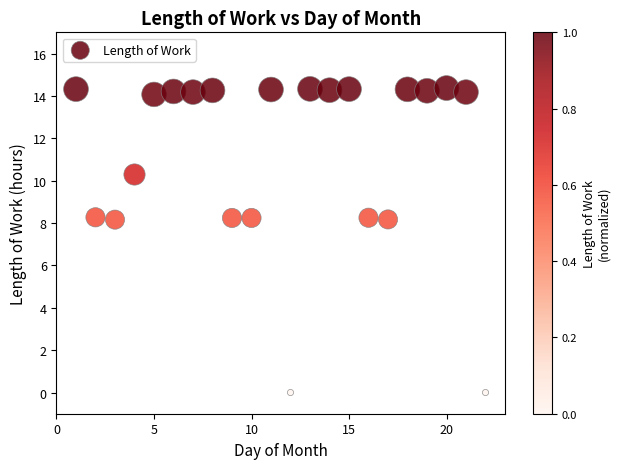

What is the range of X values (max minus min)?

21.0